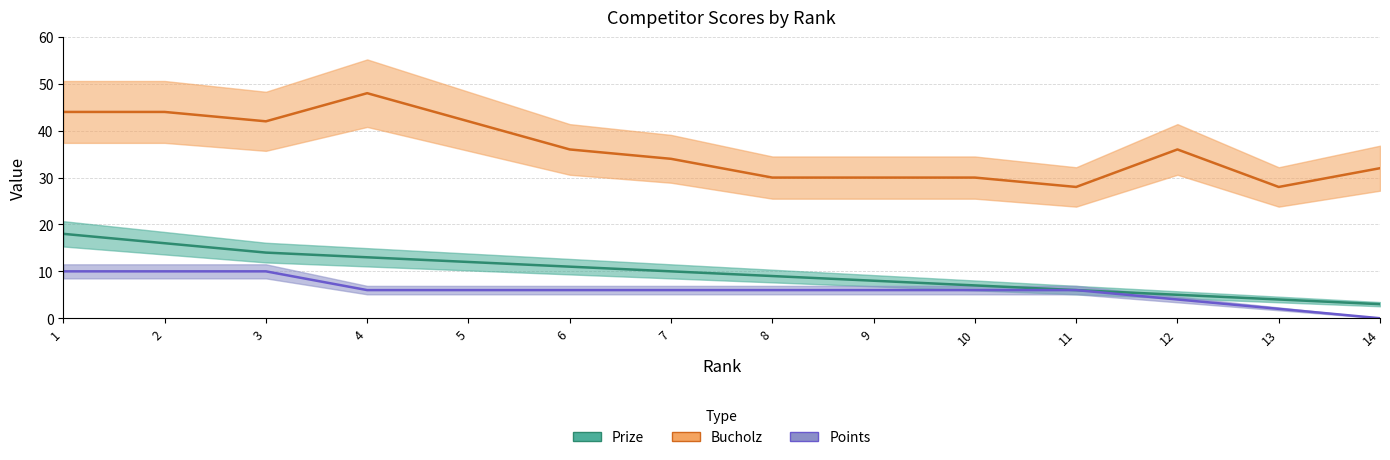

What is the total value across all series at 12?

45